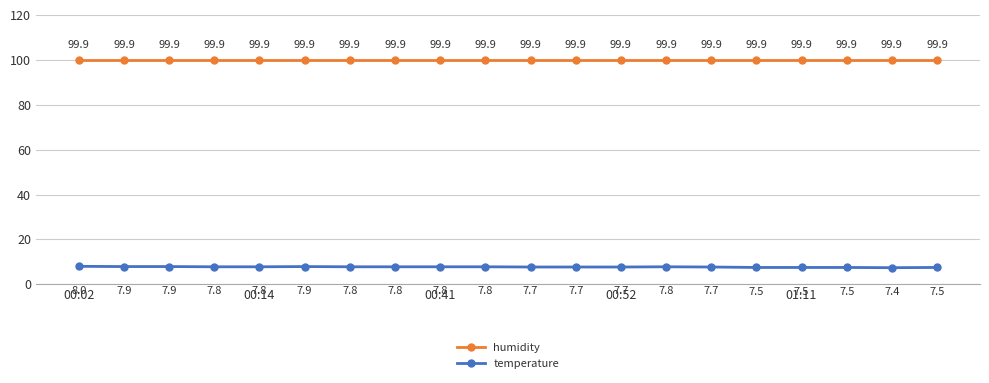

Which series has the widest spread of values?

temperature